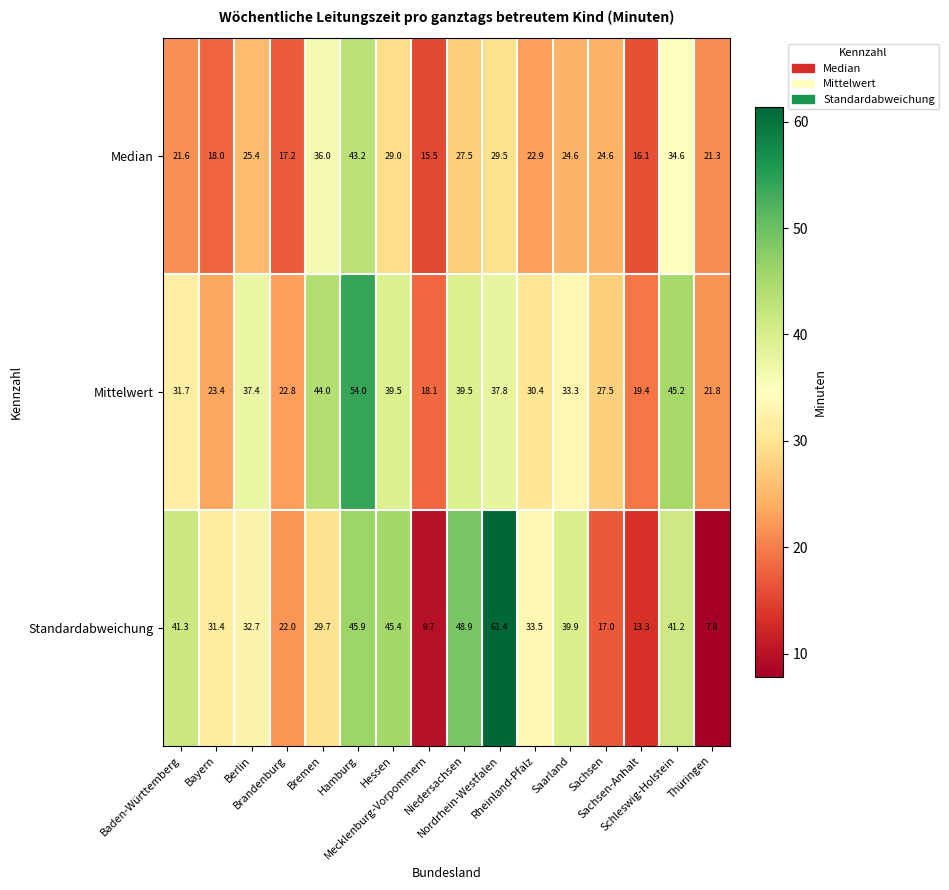

Between Baden-Württemberg and Brandenburg, which series saw the biggest shift?

Standardabweichung